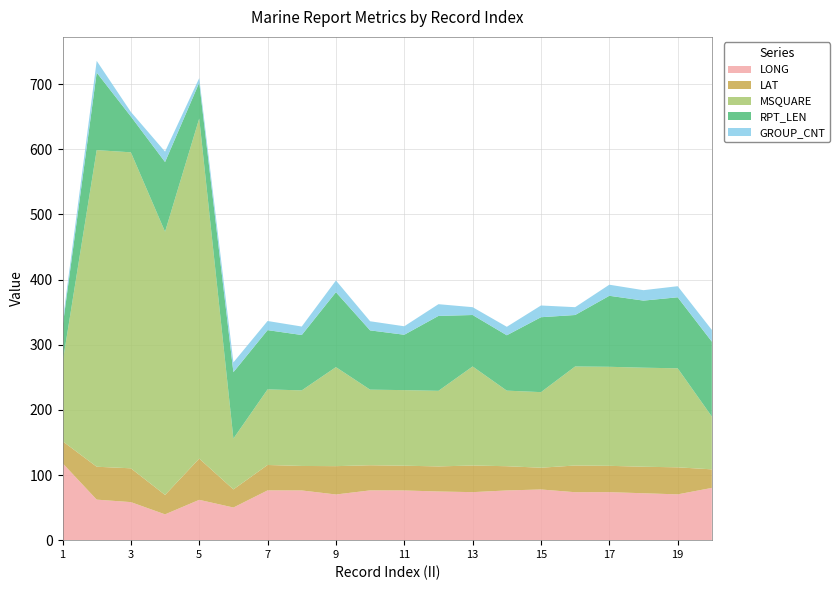

Reading left to right, transcribe all the data shown in this chart.

LONG: 1=118.2	2=62.2	3=58.4	4=39.6	5=61.9	6=50.1	7=76.4	8=76.3	9=70.1	10=76.4	11=76.3	12=74.7	13=73.7	14=76.3	15=77.8	16=73.6	17=73.7	18=72.0	19=70.3	20=80.2
LAT: 1=33.7	2=50.5	3=51.9	4=29.8	5=63.3	6=27.8	7=39.0	8=37.6	9=43.5	10=38.6	11=38.0	12=38.5	13=40.9	14=37.2	15=33.4	16=41.0	17=40.4	18=40.7	19=41.5	20=28.5
MSQUARE: 1=120.0	2=486.0	3=485.0	4=404.0	5=522.0	6=78.0	7=116.0	8=116.0	9=152.0	10=116.0	11=116.0	12=116.0	13=152.0	14=116.0	15=116.0	16=152.0	17=152.0	18=152.0	19=152.0	20=81.0
RPT_LEN: 1=55.0	2=119.0	3=55.0	4=107.0	5=55.0	6=102.0	7=91.0	8=85.0	9=115.0	10=91.0	11=85.0	12=115.0	13=79.0	14=85.0	15=115.0	16=79.0	17=109.0	18=103.0	19=109.0	20=115.0
GROUP_CNT: 1=7.0	2=18.0	3=7.0	4=16.0	5=7.0	6=15.0	7=14.0	8=13.0	9=18.0	10=14.0	11=13.0	12=18.0	13=12.0	14=13.0	15=18.0	16=12.0	17=17.0	18=16.0	19=17.0	20=18.0